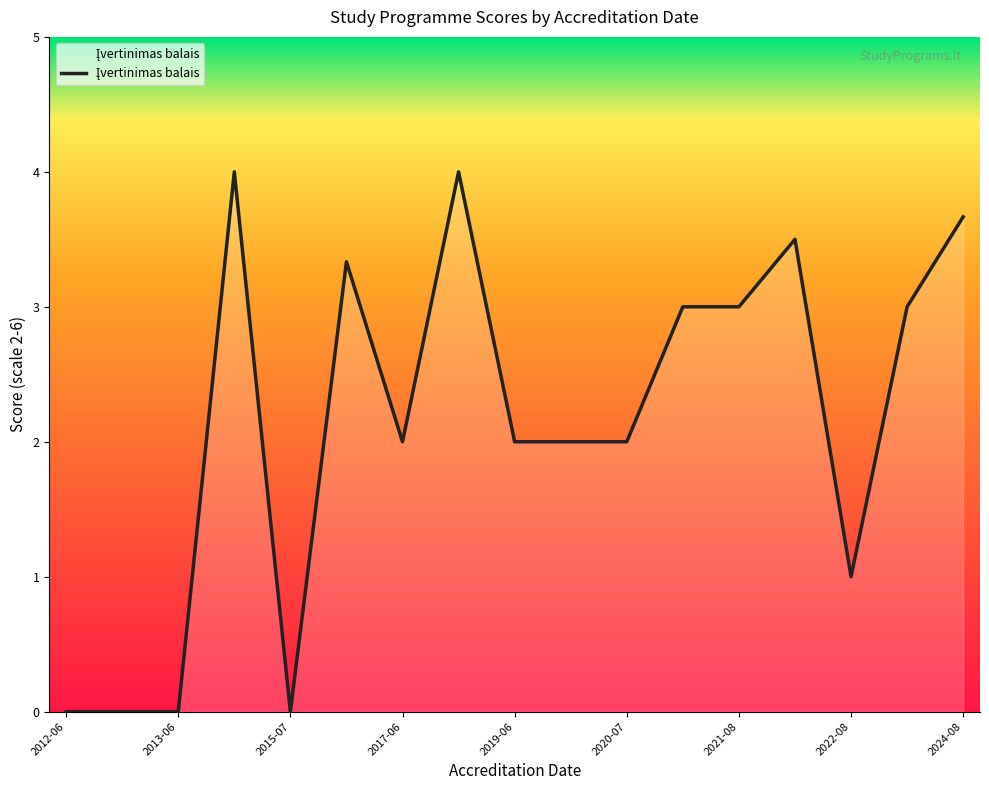

What is the maximum value shown in the chart?

4.0